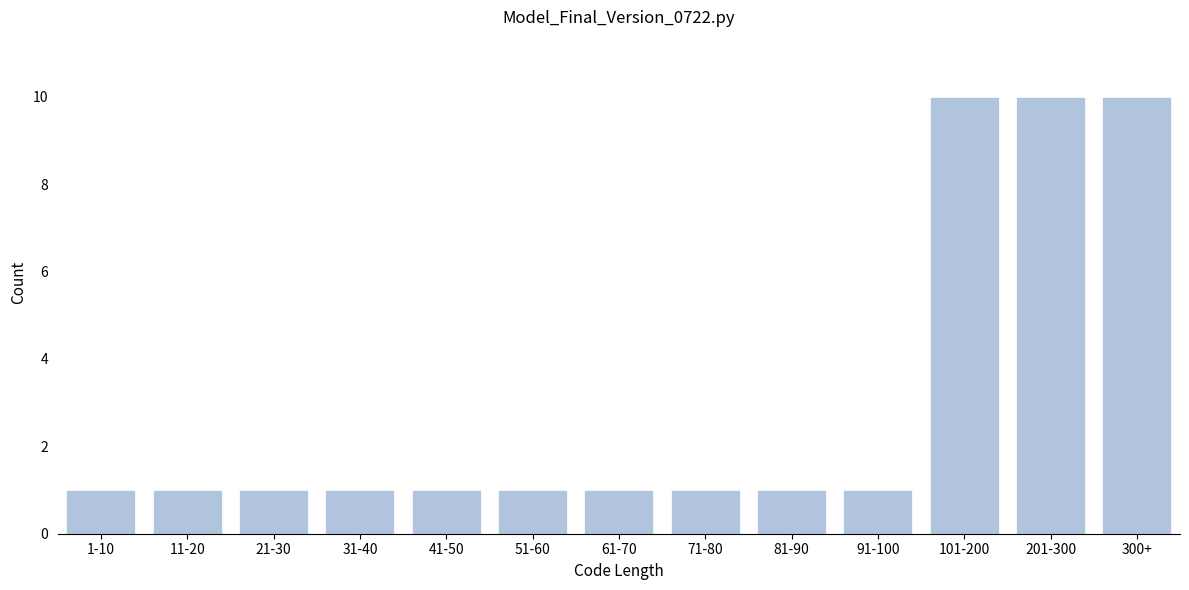

Reading right to left, extract all data points from this chart.

300+=10	201-300=10	101-200=10	91-100=1	81-90=1	71-80=1	61-70=1	51-60=1	41-50=1	31-40=1	21-30=1	11-20=1	1-10=1